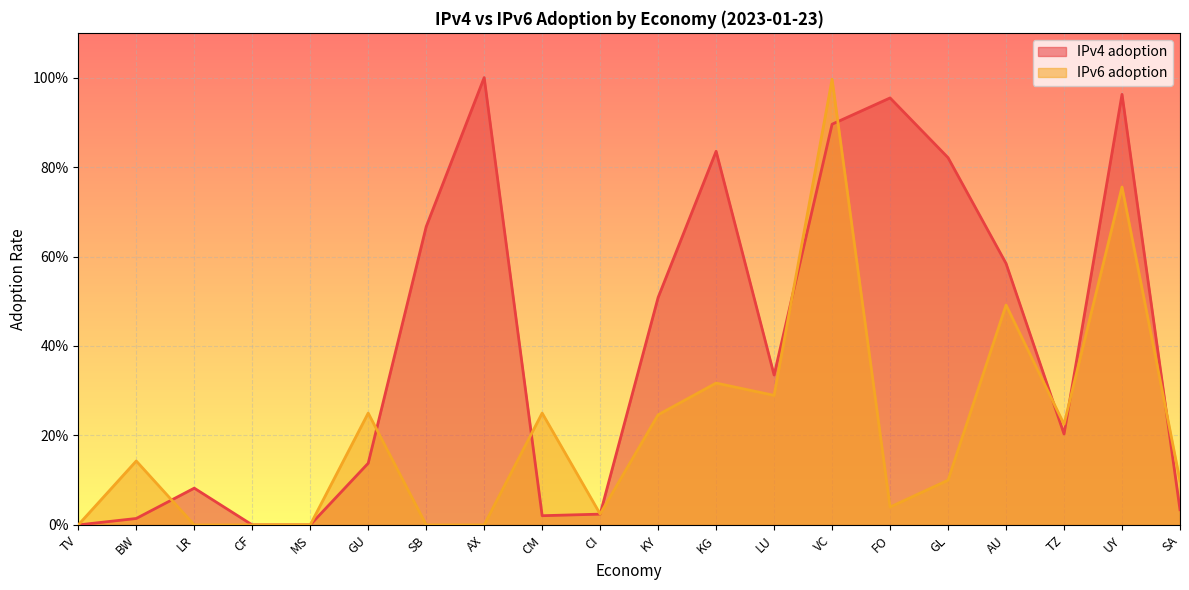

Where do IPv4 adoption and IPv6 adoption first cross each other?

BW and LR